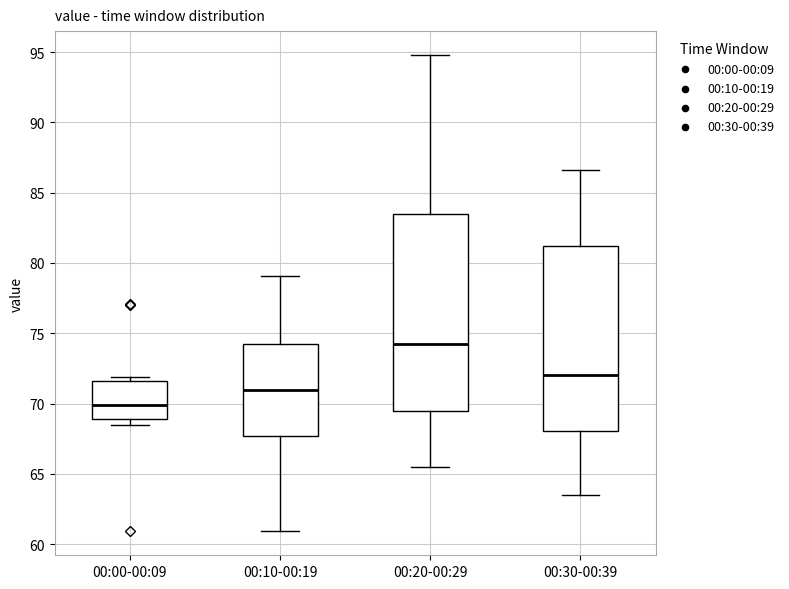

Reading left to right, transcribe this box plot: for each box, give where its median line is, the range the box spans, and where its two whiskers end, as read against the y-axis. The values are not printed on the chart, so give them approximately, as read against the axis.

00:00-00:09: median 70.0, box 69.0 to 71.5, whiskers 68.5 to 72.0
00:10-00:19: median 71.0, box 67.5 to 74.0, whiskers 61.0 to 79.0
00:20-00:29: median 74.5, box 69.5 to 83.5, whiskers 65.5 to 95.0
00:30-00:39: median 72.0, box 68.0 to 81.0, whiskers 63.5 to 86.5